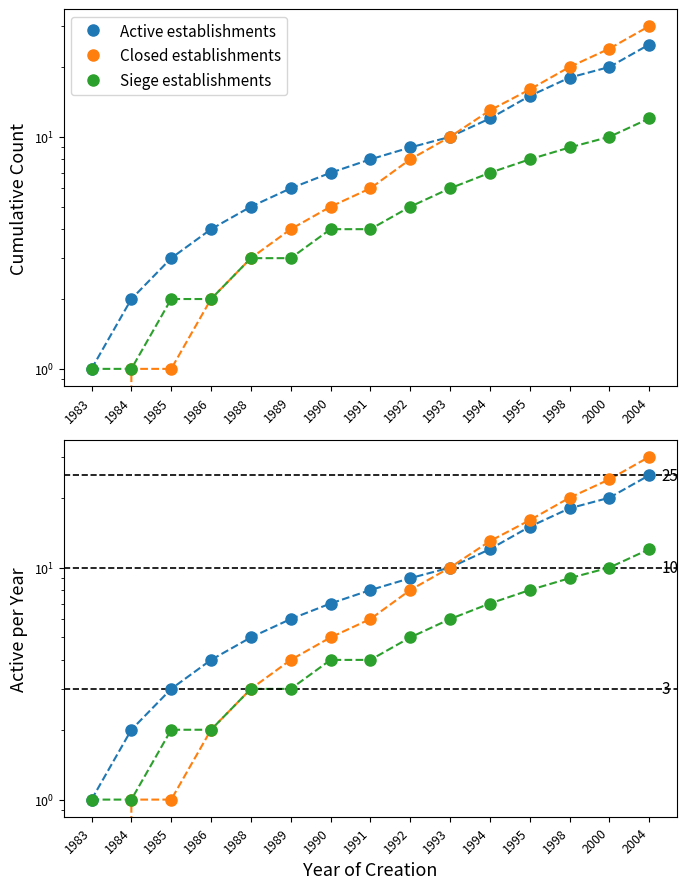

At which category is the sum across all series the highest?

2004